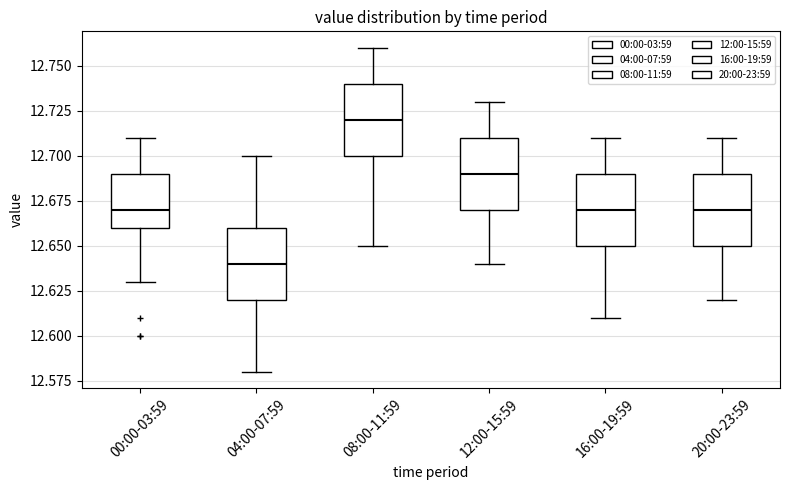

Reading left to right, transcribe this box plot: for each box, give where its median line is, the range the box spans, and where its two whiskers end, as read against the y-axis. The values are not printed on the chart, so give them approximately, as read against the axis.

00:00-03:59: median 12.67, box 12.66 to 12.69, whiskers 12.63 to 12.71
04:00-07:59: median 12.64, box 12.62 to 12.66, whiskers 12.58 to 12.70
08:00-11:59: median 12.72, box 12.70 to 12.74, whiskers 12.65 to 12.76
12:00-15:59: median 12.69, box 12.67 to 12.71, whiskers 12.64 to 12.73
16:00-19:59: median 12.67, box 12.65 to 12.69, whiskers 12.61 to 12.71
20:00-23:59: median 12.67, box 12.65 to 12.69, whiskers 12.62 to 12.71